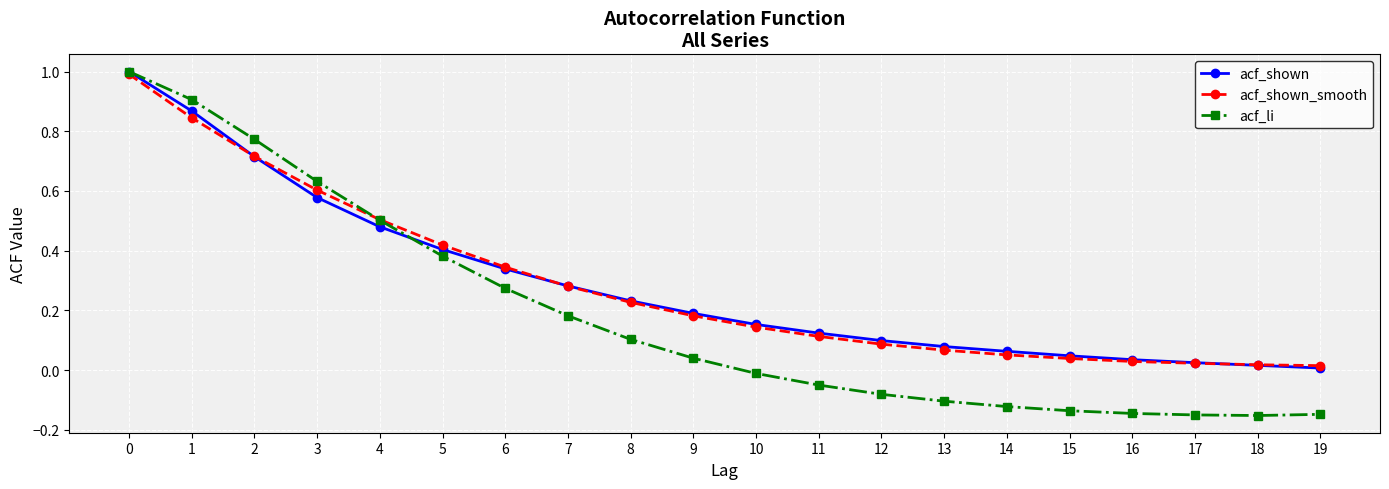

Which series has the widest spread of values?

acf_li